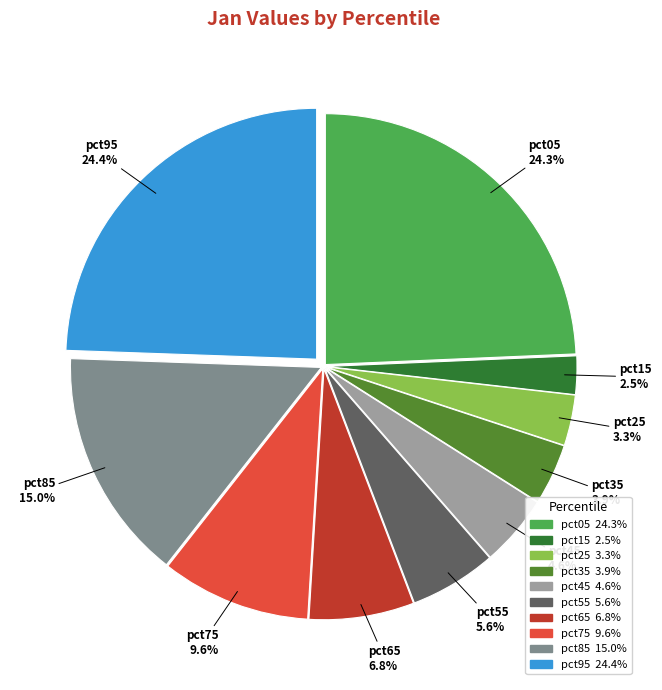

What percentage is NOT represented by pct55?

94.4%